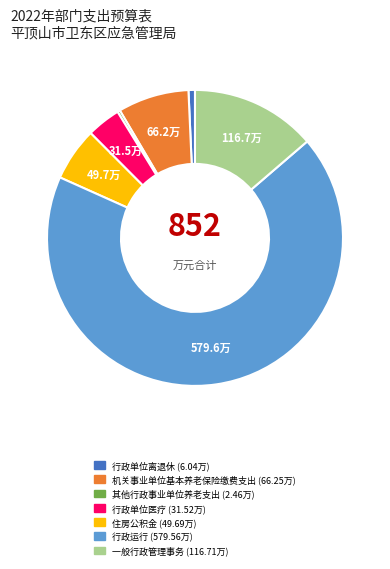

Is it true that 行政运行 is 68% of the pie?

True